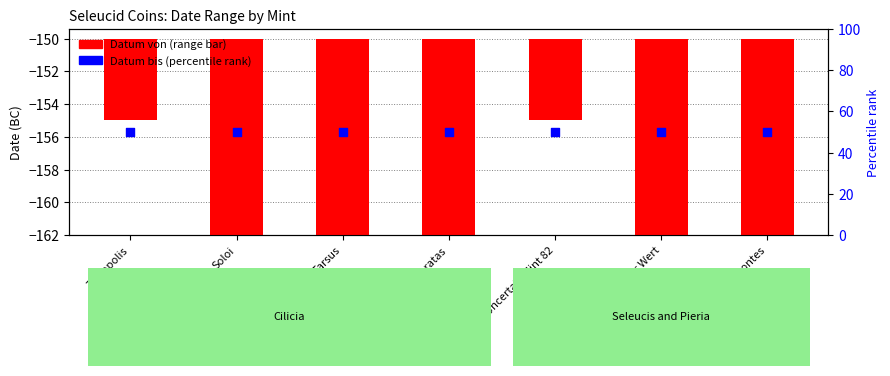

At how many categories does at least one series exceed 42?

7